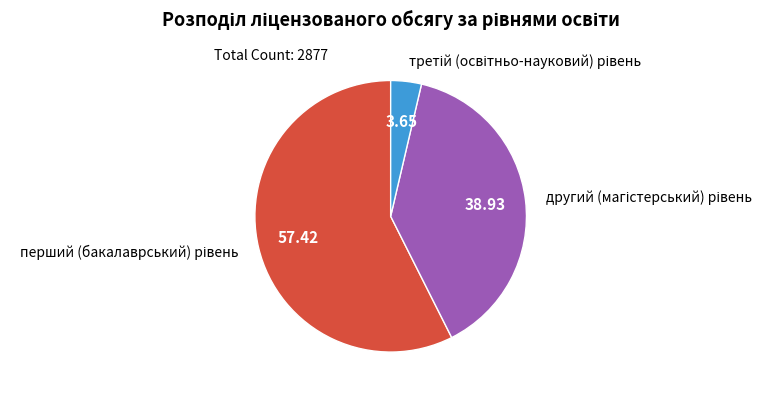

Is there a majority slice in this chart?

Yes